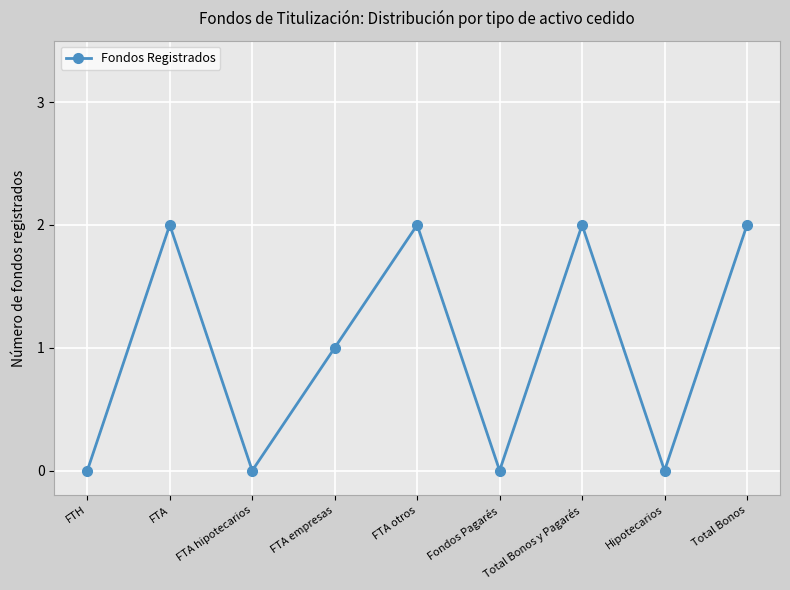

What is the change in value from FTH to Total Bonos y Pagarés?

+2